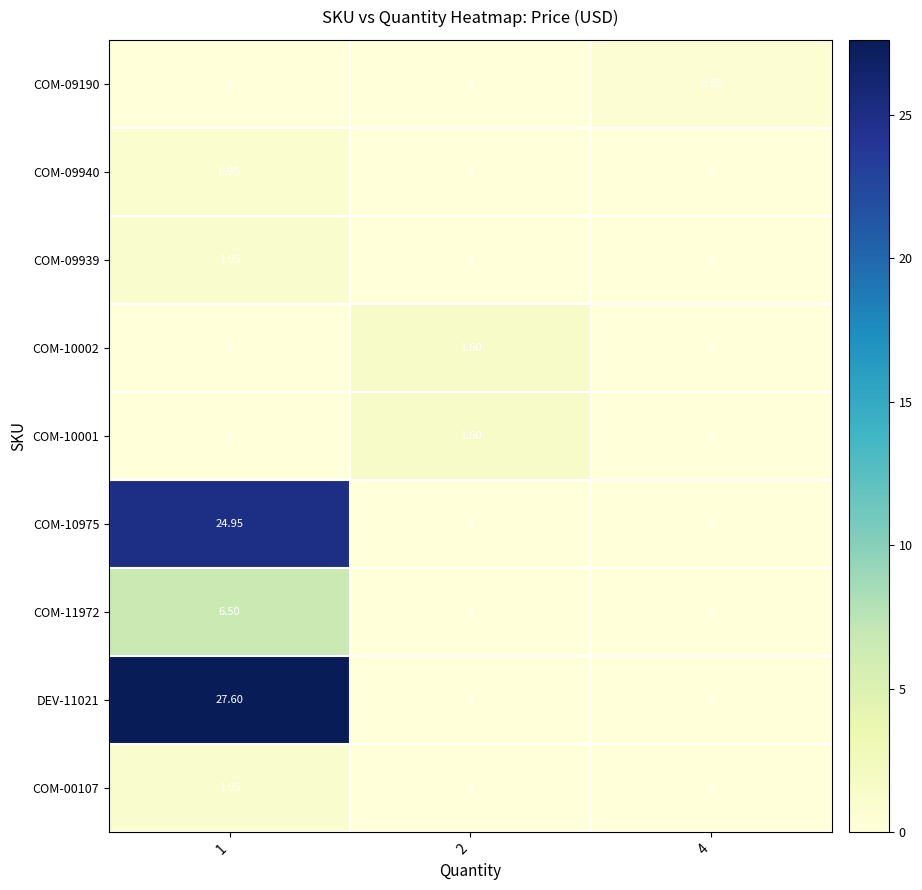

Is the value of COM-10975 at 1 greater than the value of COM-10002 at 1?

Yes